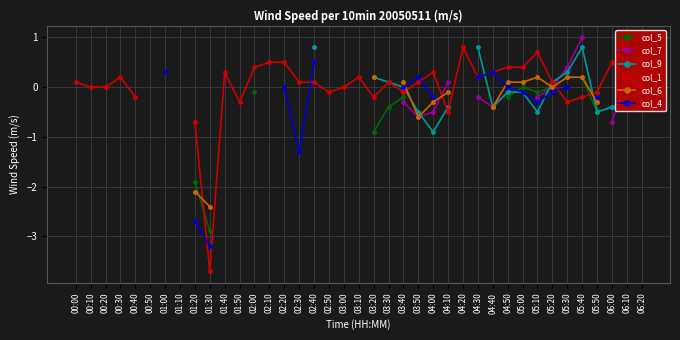

What is the label of the 21st point from the left?

03:20